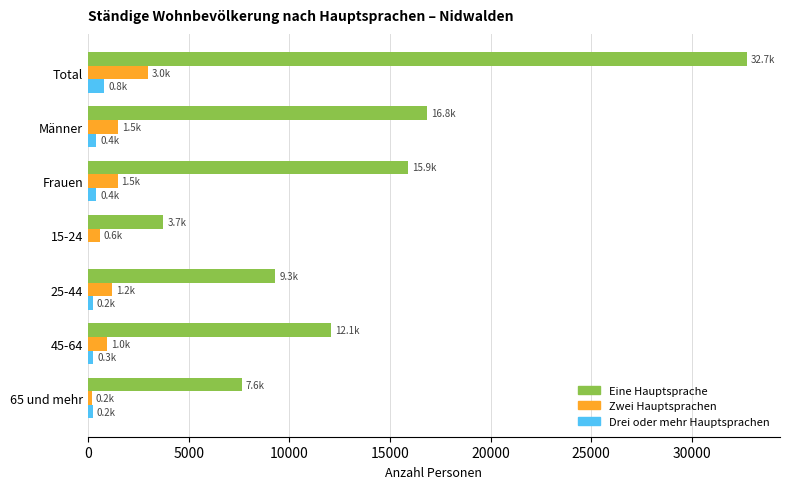

What is the greatest value displayed?

32738.5